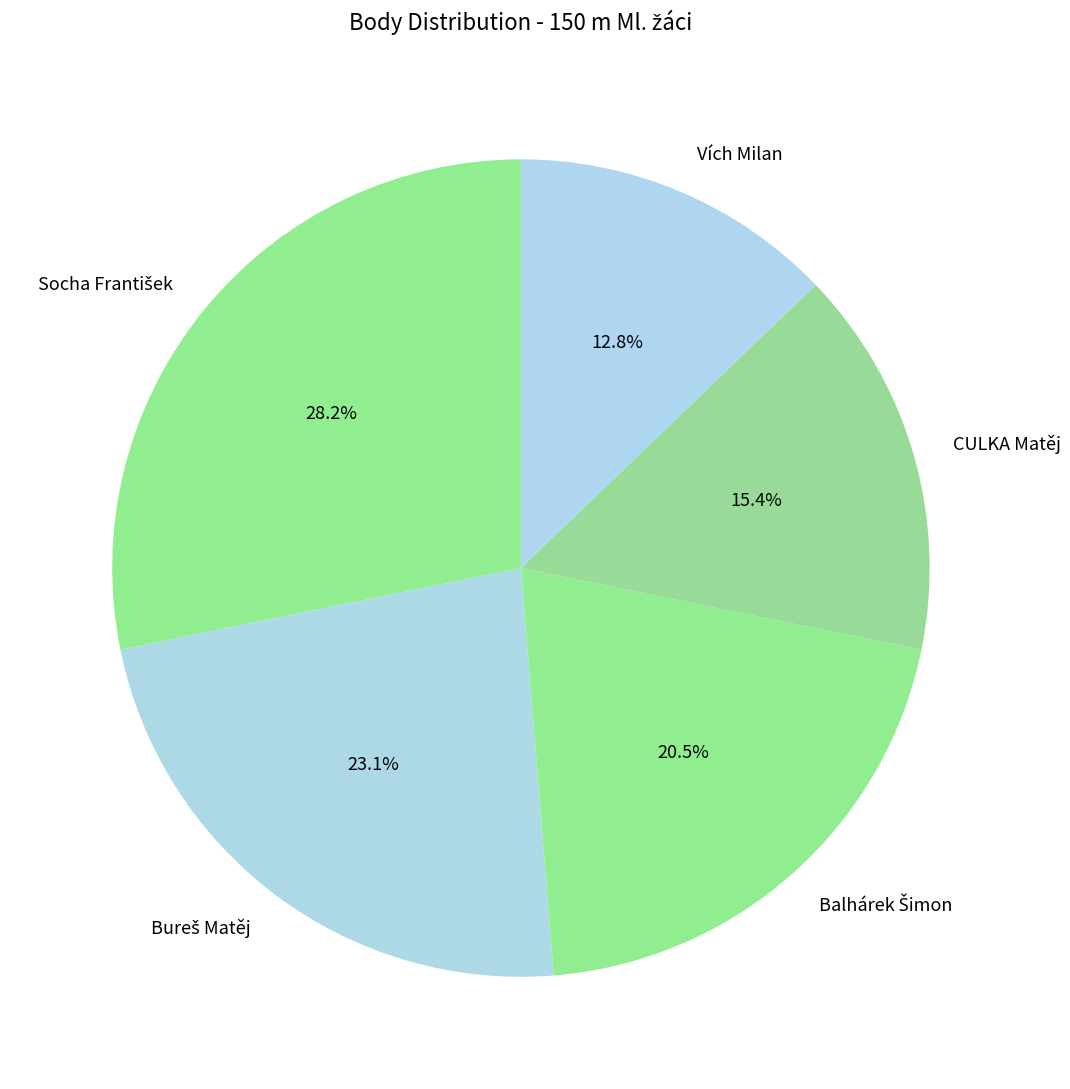

How much of the chart is everything except Vích Milan?

87.2%